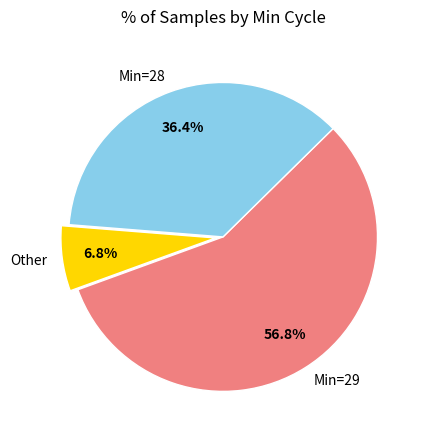

Rank the categories by value from lowest to highest.

Other, Min=28, Min=29